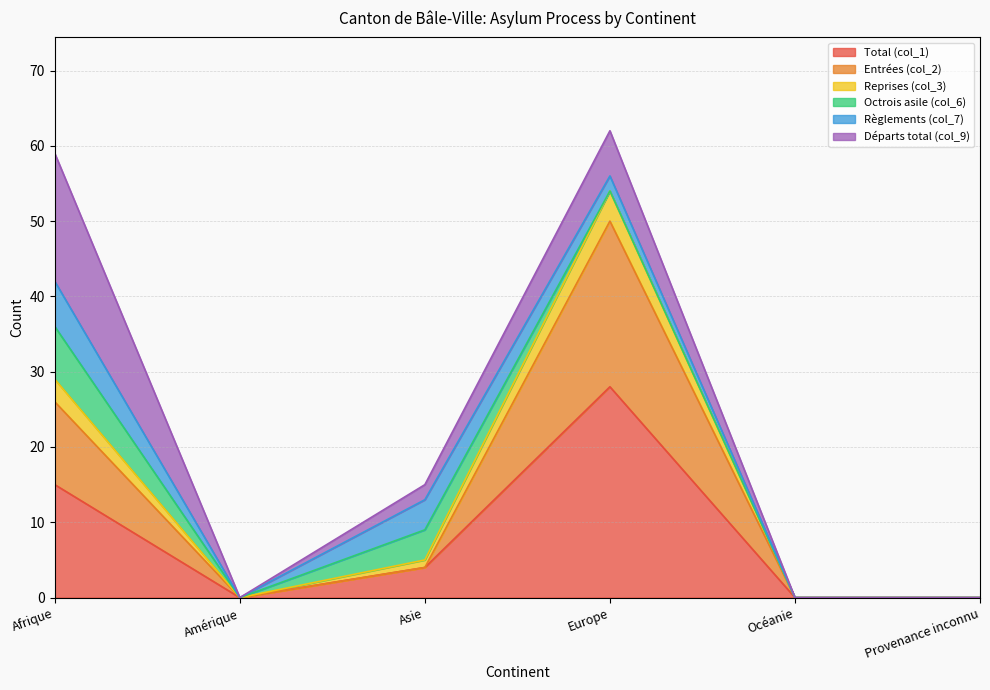

What is the sum of all Total (col_1) values?

47